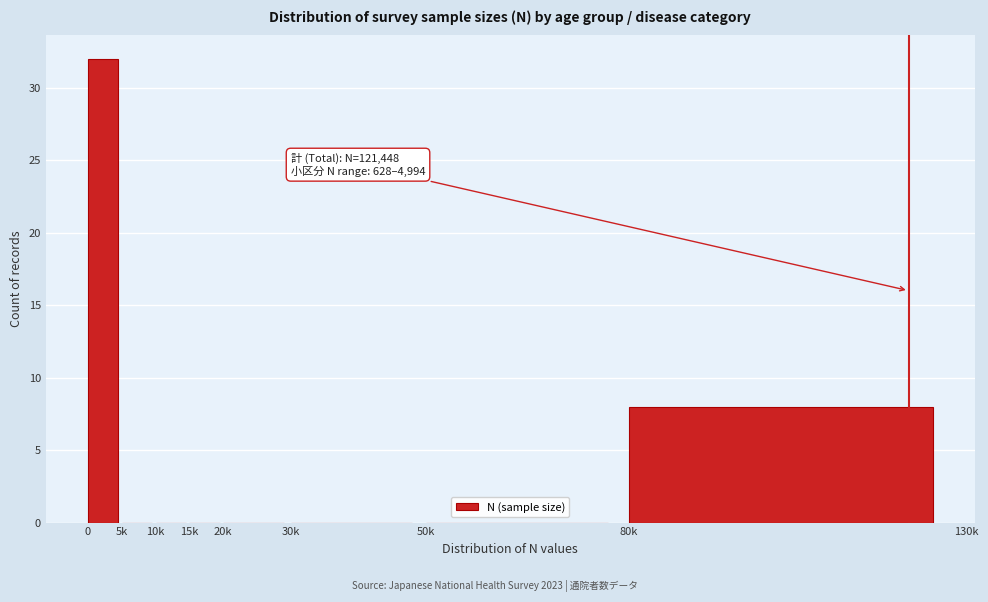

Reading left to right, transcribe all the data shown in this chart.

0=32	5k=0	10k=0	15k=0	20k=0	30k=0	50k=0	80k=8